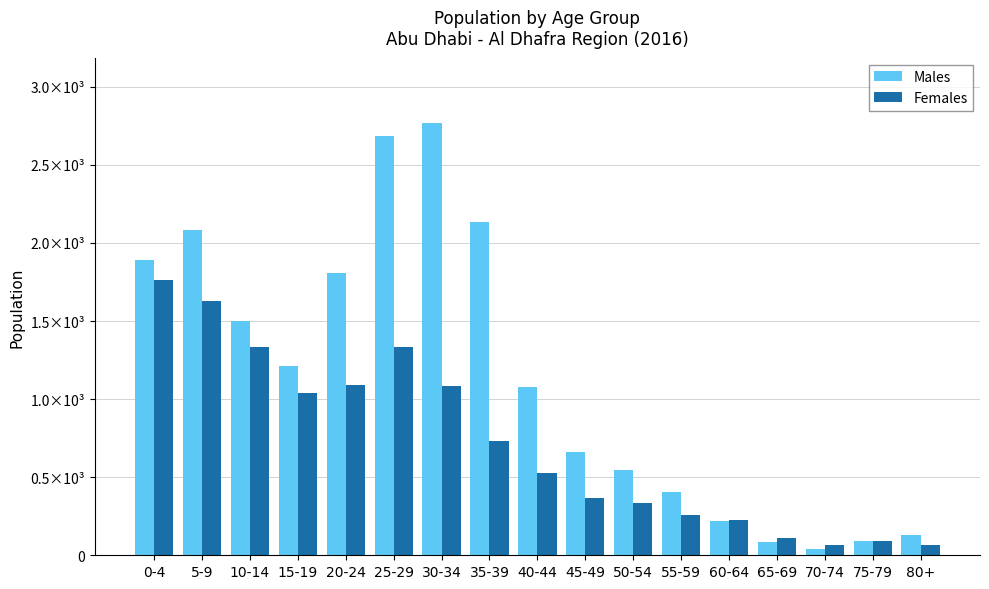

Reading left to right, what are all the values shown in this chart?

Males: 0-4=1891	5-9=2084	10-14=1500	15-19=1210	20-24=1810	25-29=2683	30-34=2771	35-39=2136	40-44=1076	45-49=659	50-54=546	55-59=407	60-64=220	65-69=88	70-74=42	75-79=94	80+=128
Females: 0-4=1763	5-9=1627	10-14=1332	15-19=1041	20-24=1089	25-29=1334	30-34=1081	35-39=731	40-44=526	45-49=370	50-54=334	55-59=261	60-64=223	65-69=112	70-74=67	75-79=90	80+=64